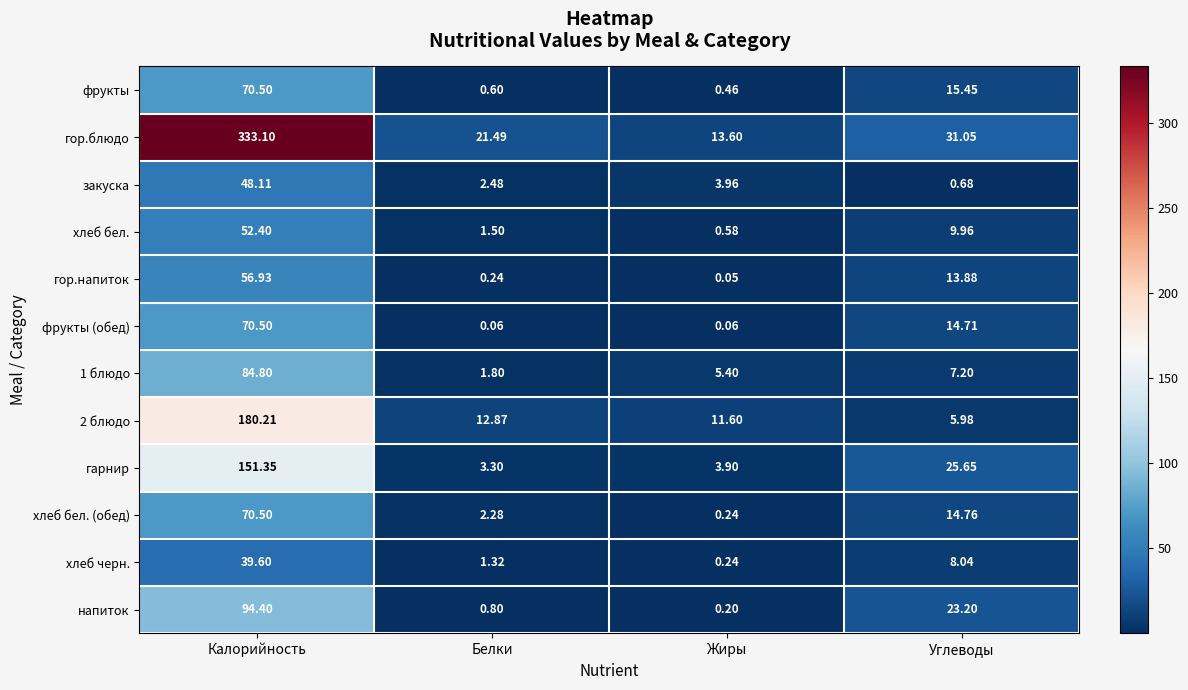

Where is 1 блюдо nearest to the value 43?

Углеводы